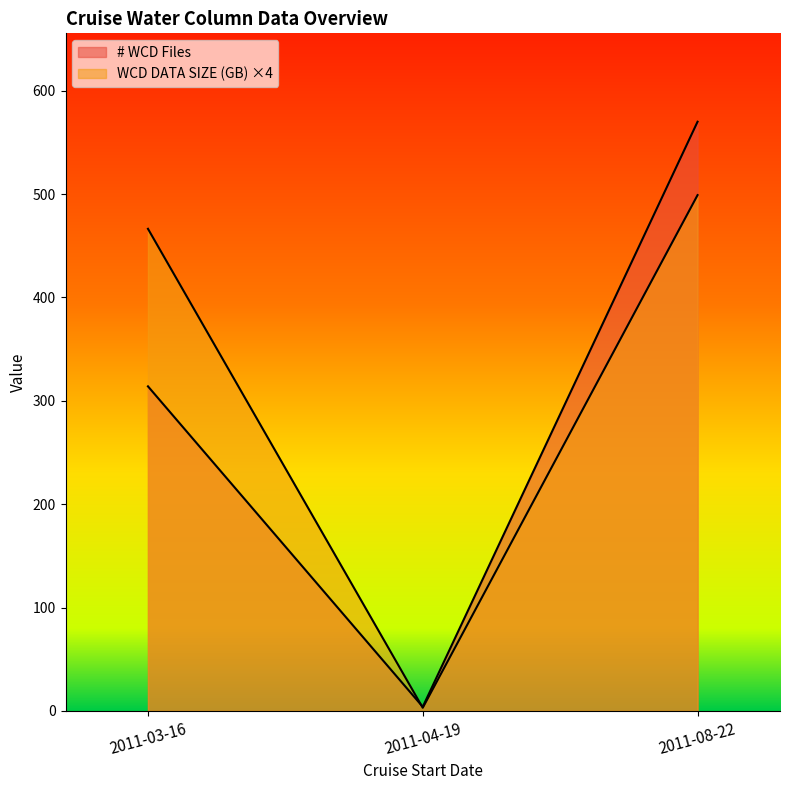

At which category does the chart reach its peak across all series?

2011-08-22